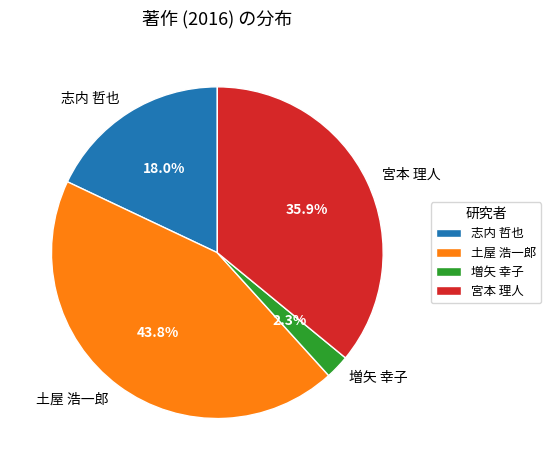

What percentage is NOT represented by 増矢 幸子?

97.7%